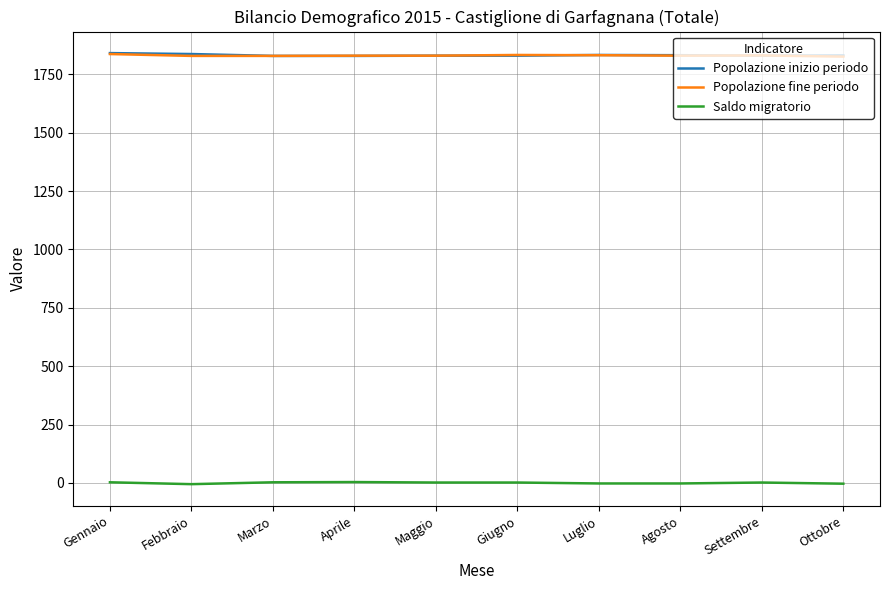

What is the highest value of the Popolazione fine periodo series?

1837